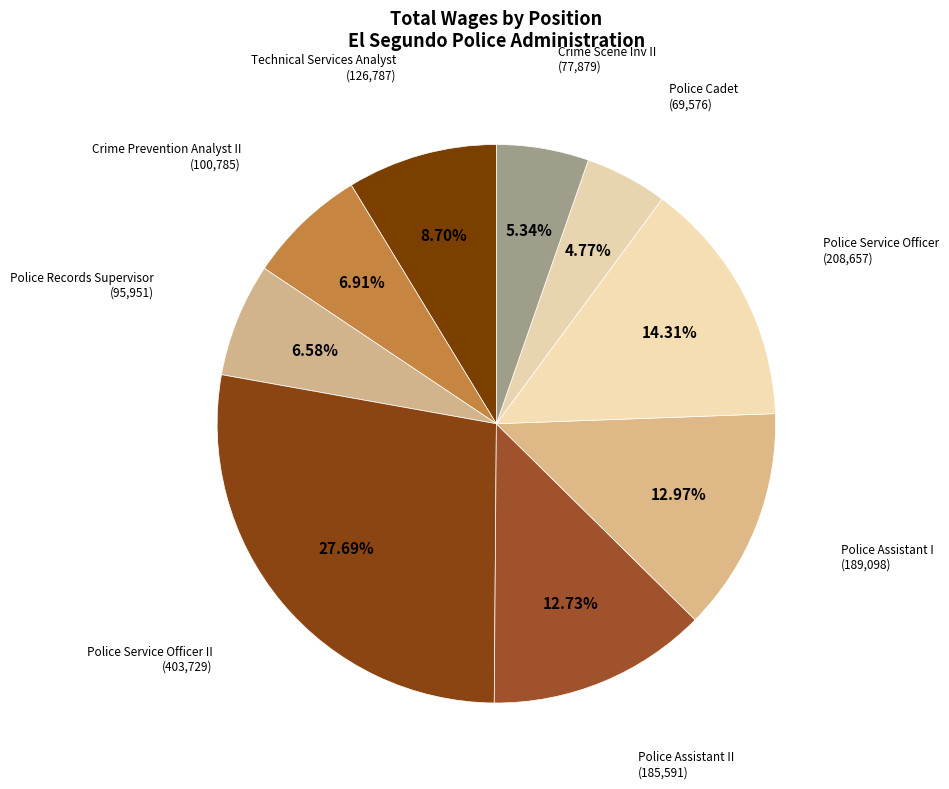

How many segments does this pie chart have?

9